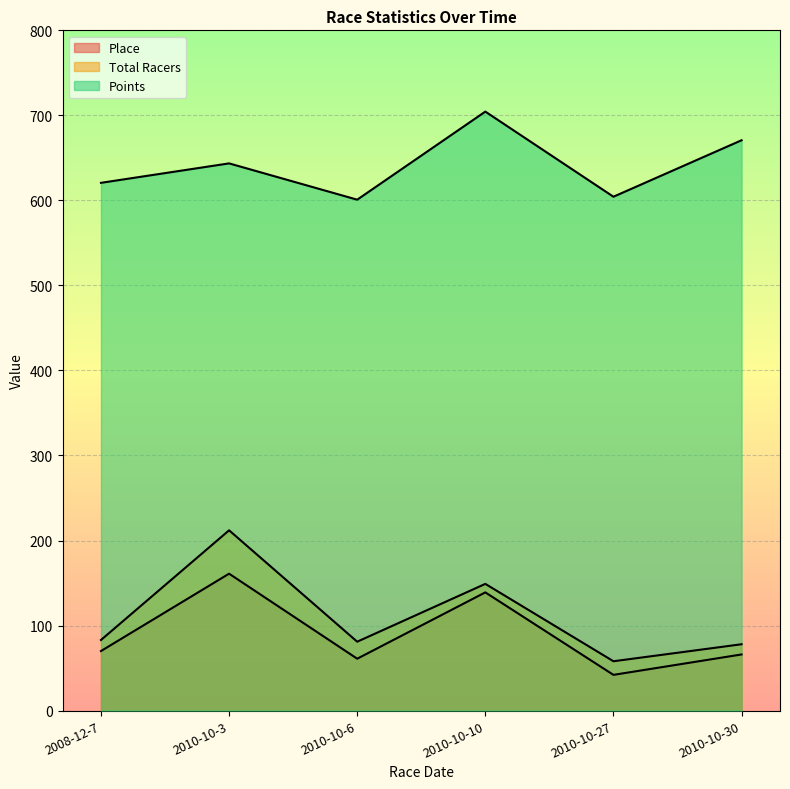

True or false: Points and Total Racers intersect in this chart.

False